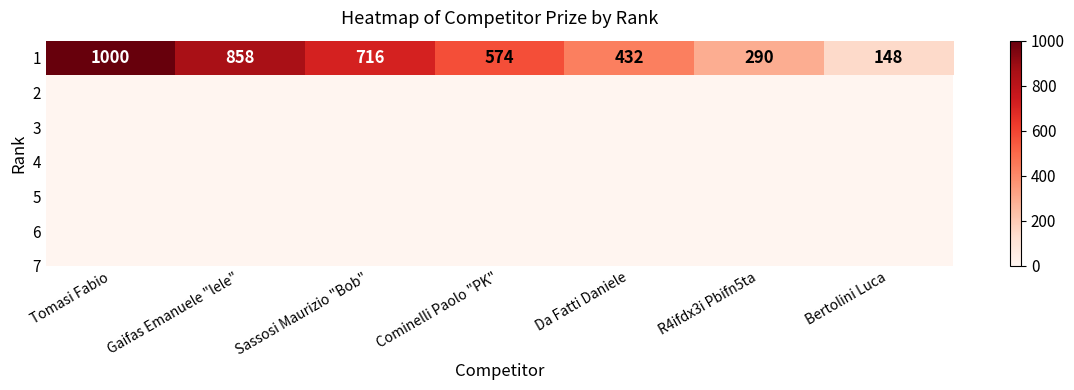

How many values are below 574?

3